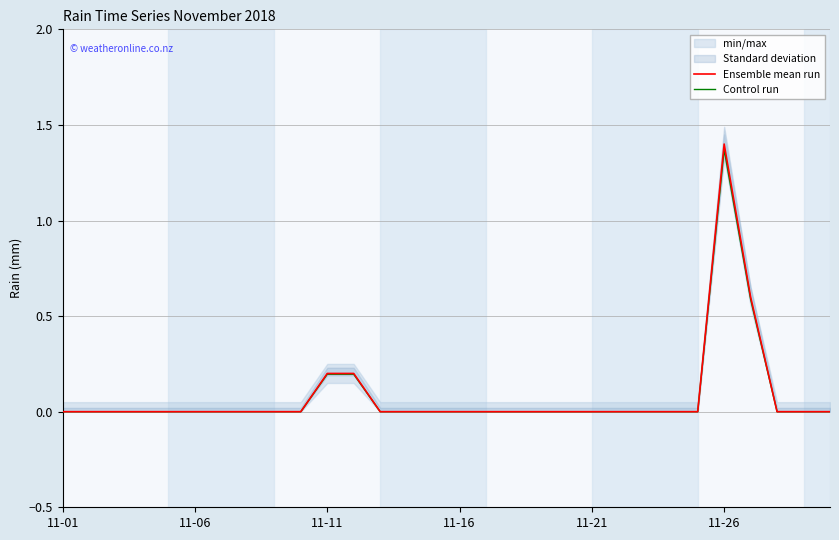

Reading left to right, transcribe all the data shown in this chart.

Ensemble mean run: 0.0	0.0	0.0	0.0	0.0	0.0	0.0	0.0	0.0	0.0	0.2	0.2	0.0	0.0	0.0	0.0	0.0	0.0	0.0	0.0	0.0	0.0	0.0	0.0	0.0	1.4	0.6	0.0	0.0	0.0
Control run: 0.0	0.0	0.0	0.0	0.0	0.0	0.0	0.0	0.0	0.0	0.2	0.2	0.0	0.0	0.0	0.0	0.0	0.0	0.0	0.0	0.0	0.0	0.0	0.0	0.0	1.4	0.6	0.0	0.0	0.0